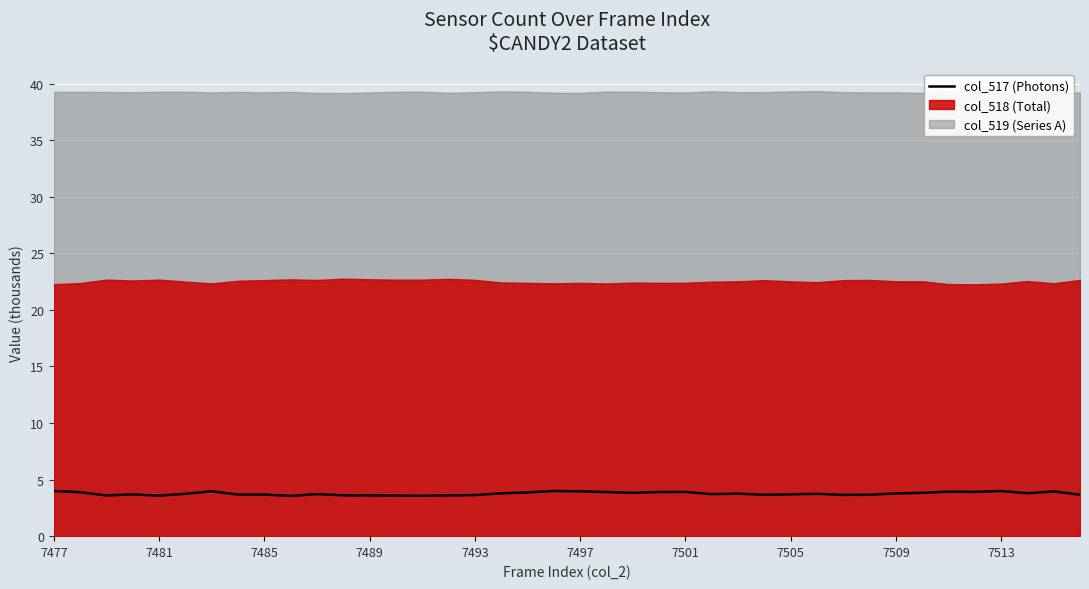

Does the chart display data point markers on the line(s)?

No